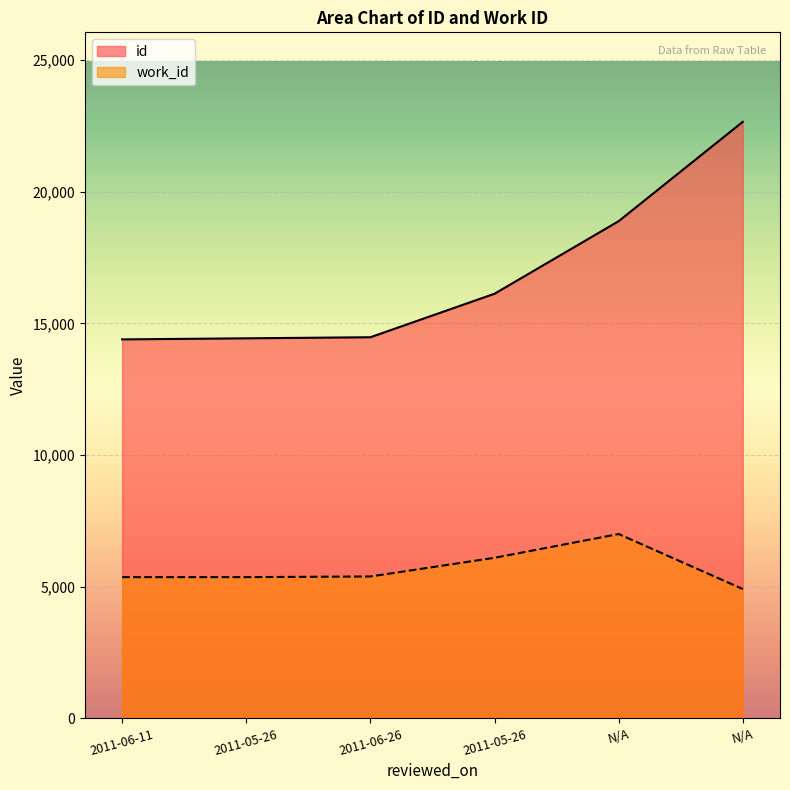

At which category is the sum across all series the highest?

N/A